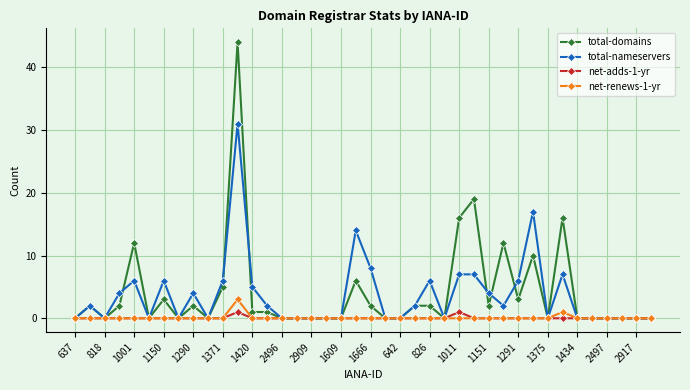

Count the number of categories in the chart.

40